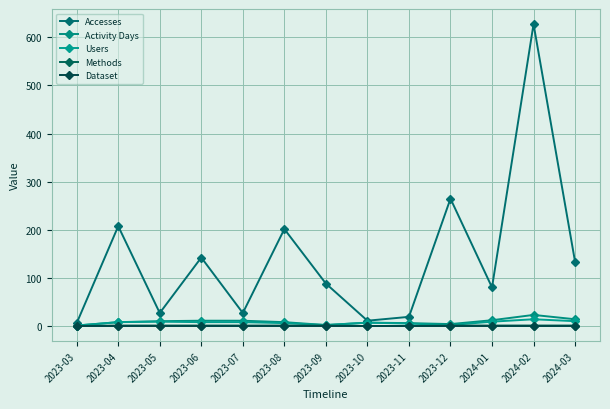

What are all the series names shown in the legend?

Accesses, Activity Days, Users, Methods, Dataset